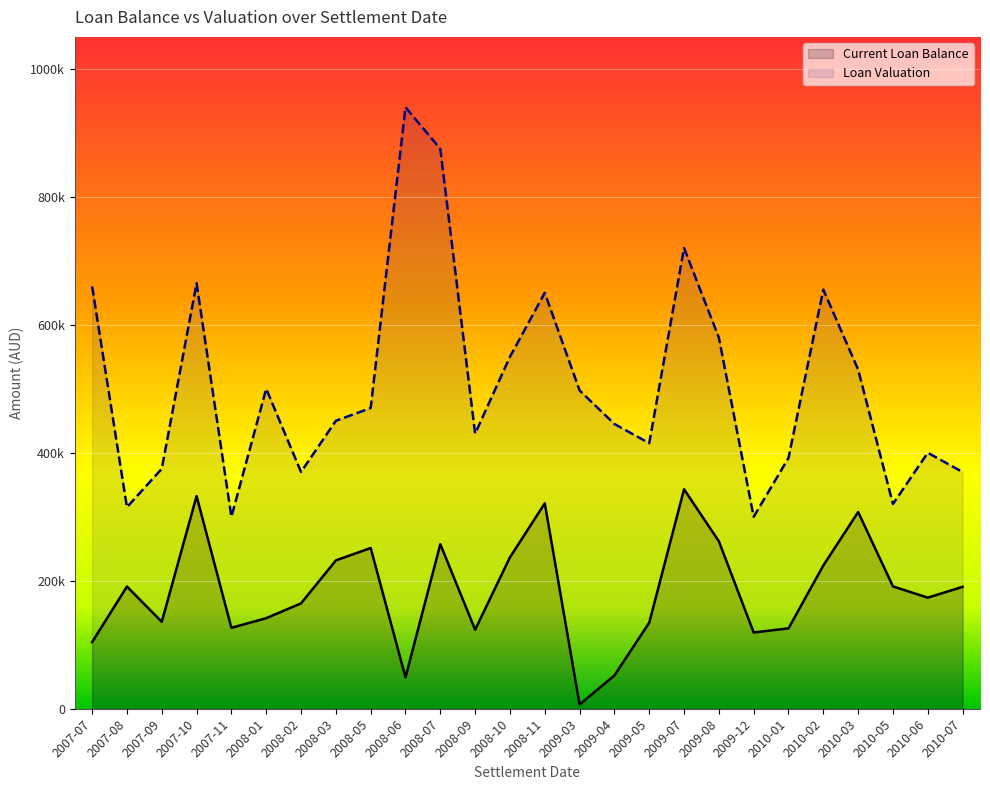

Rank the series by their maximum value, from lowest to highest.

Current Loan Balance, Loan Valuation